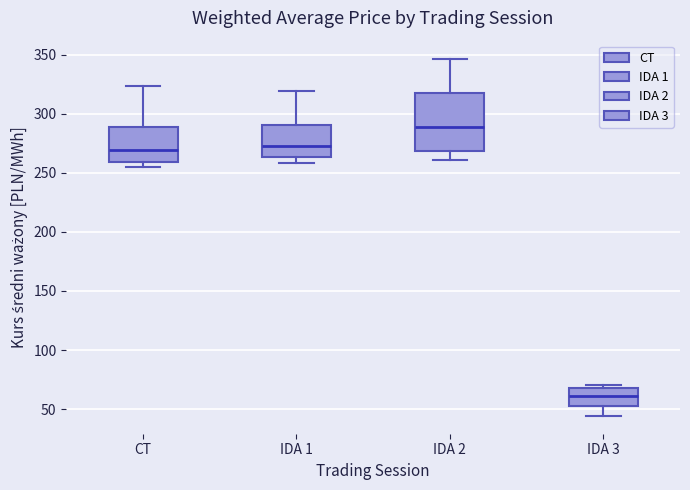

Reading left to right, transcribe this box plot: for each box, give where its median line is, the range the box spans, and where its two whiskers end, as read against the y-axis. The values are not printed on the chart, so give them approximately, as read against the axis.

CT: median 270, box 260 to 290, whiskers 255 to 325
IDA 1: median 270, box 265 to 290, whiskers 260 to 320
IDA 2: median 290, box 270 to 315, whiskers 260 to 345
IDA 3: median 60, box 50 to 70, whiskers 45 to 70 (just above the box's upper edge)